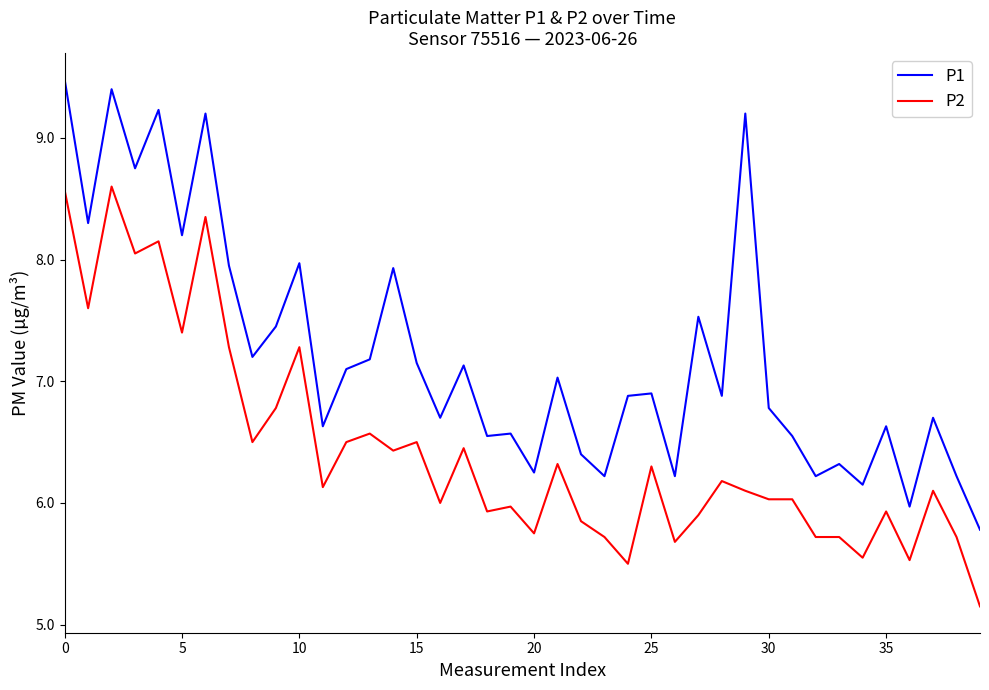

True or false: P1 and P2 intersect in this chart.

False